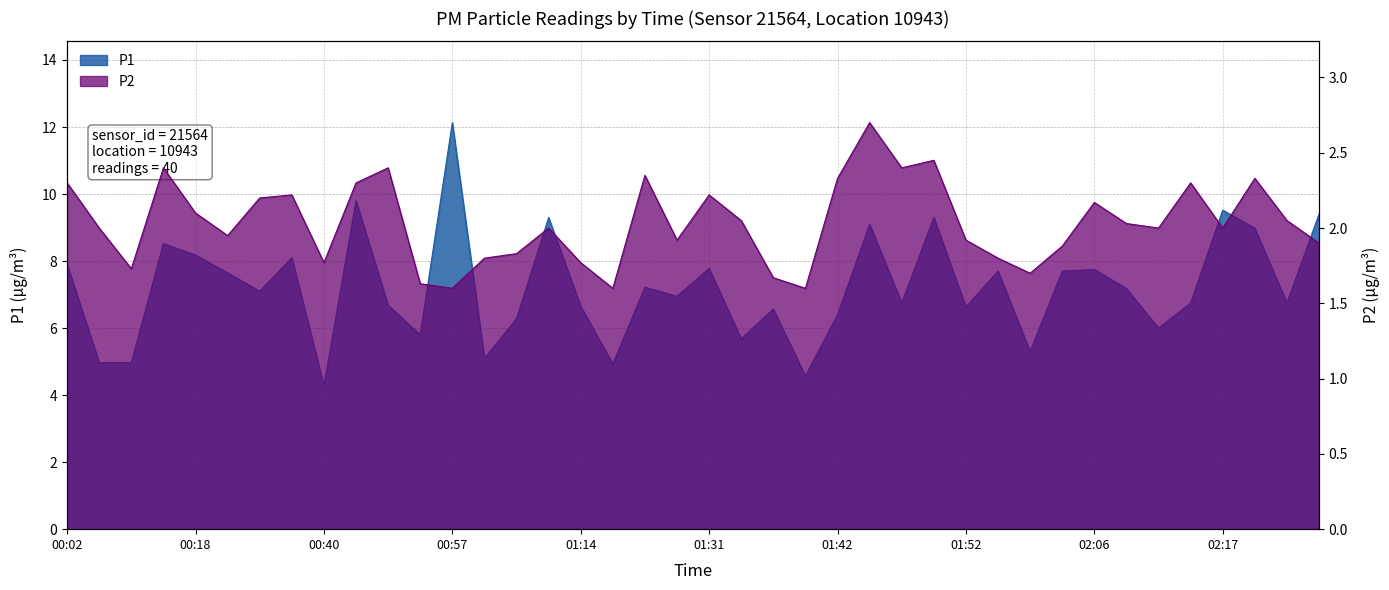

At which category is the sum across all series the highest?

00:57